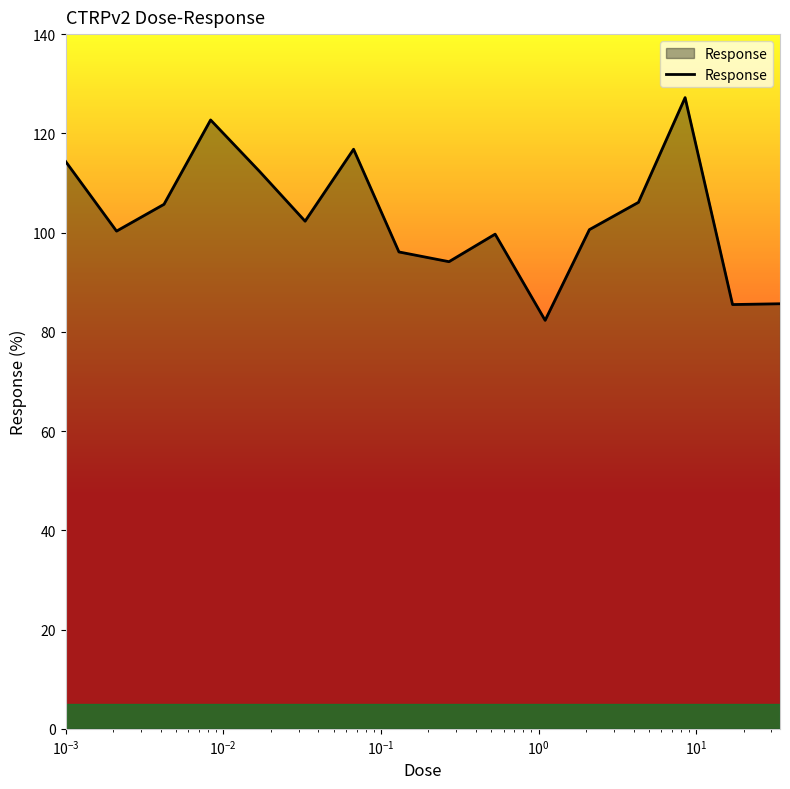

What is the smallest value displayed?

82.3